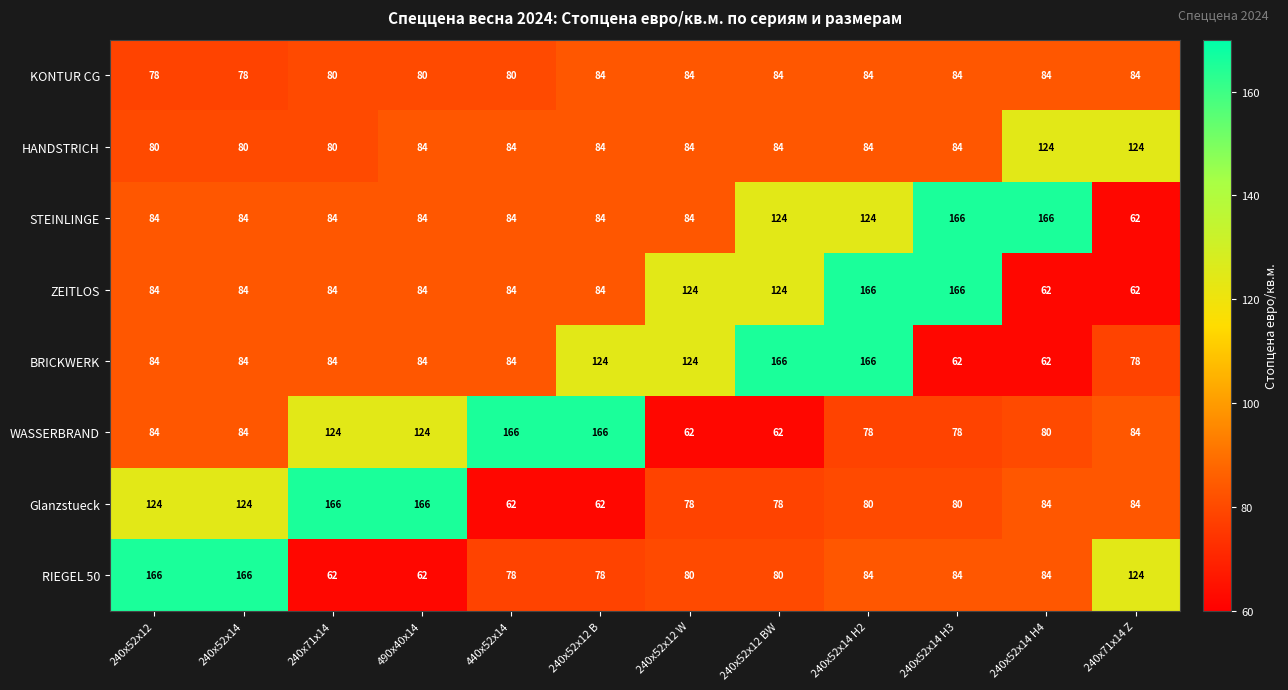

What is the difference between the highest and lowest values at 240x71x14 Z?

62